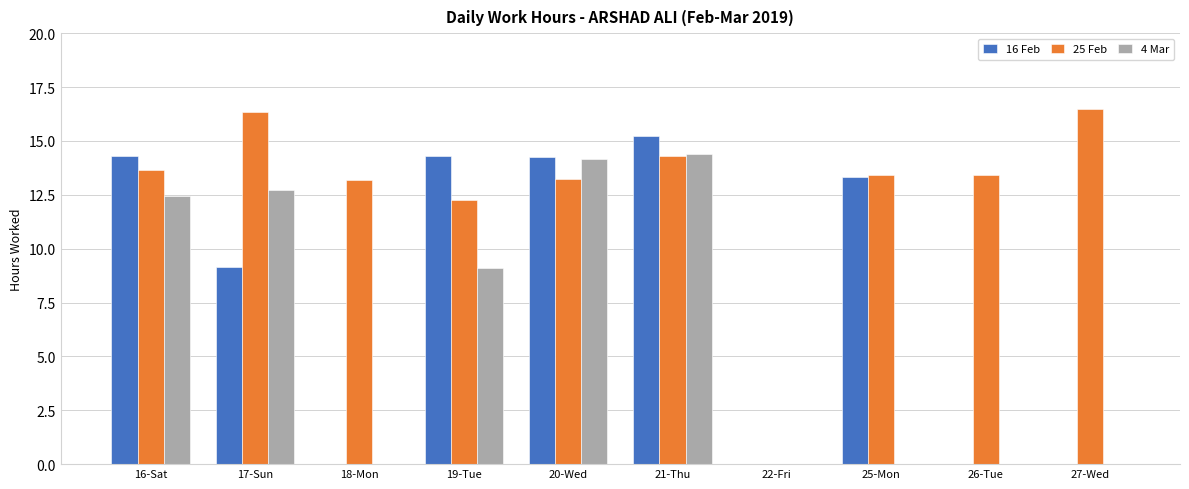

At which category is the sum across all series the highest?

21-Thu